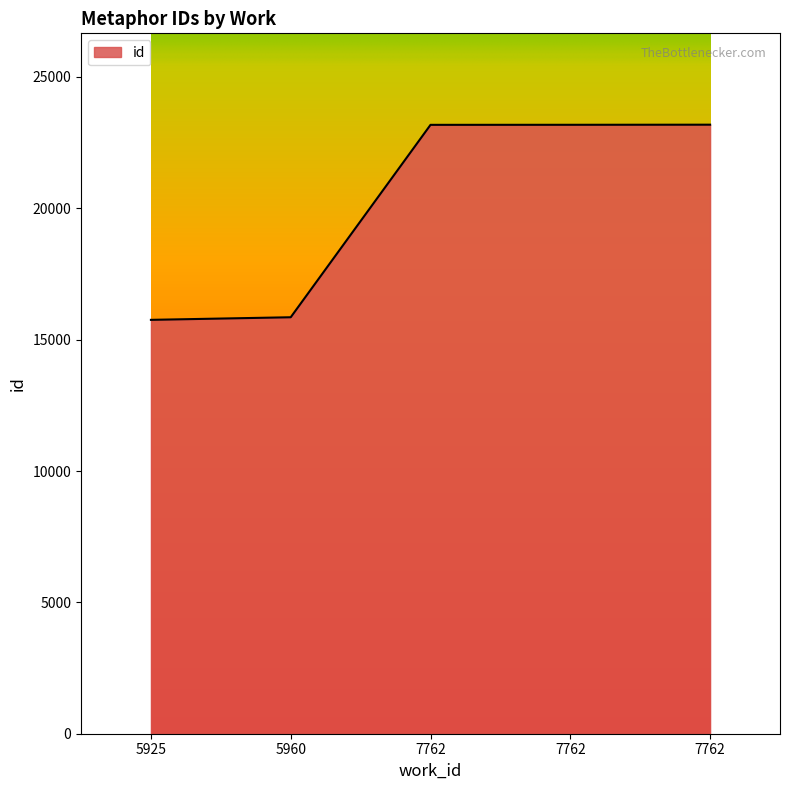

How many lines are shown in the chart?

1